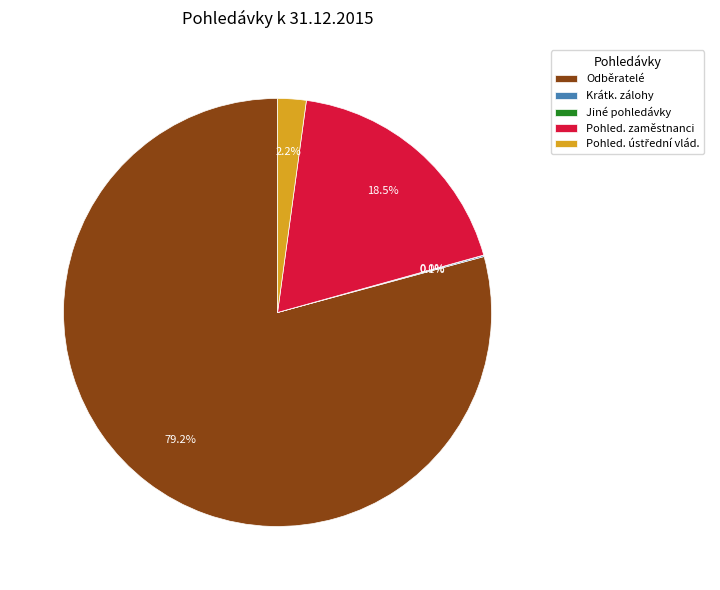

Do Pohled. zaměstnanci and Odběratelé together represent more than half of the pie?

Yes